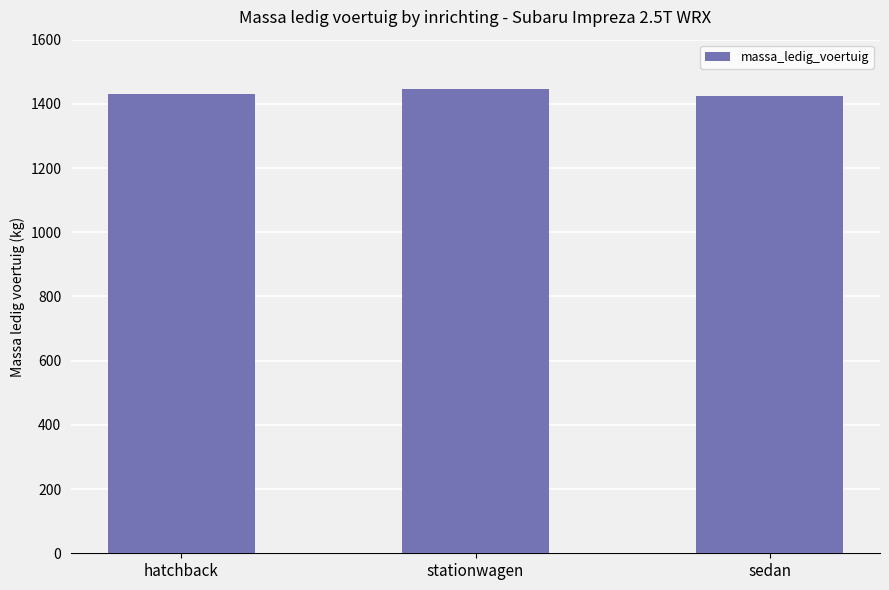

Which category has the highest value across all series?

stationwagen